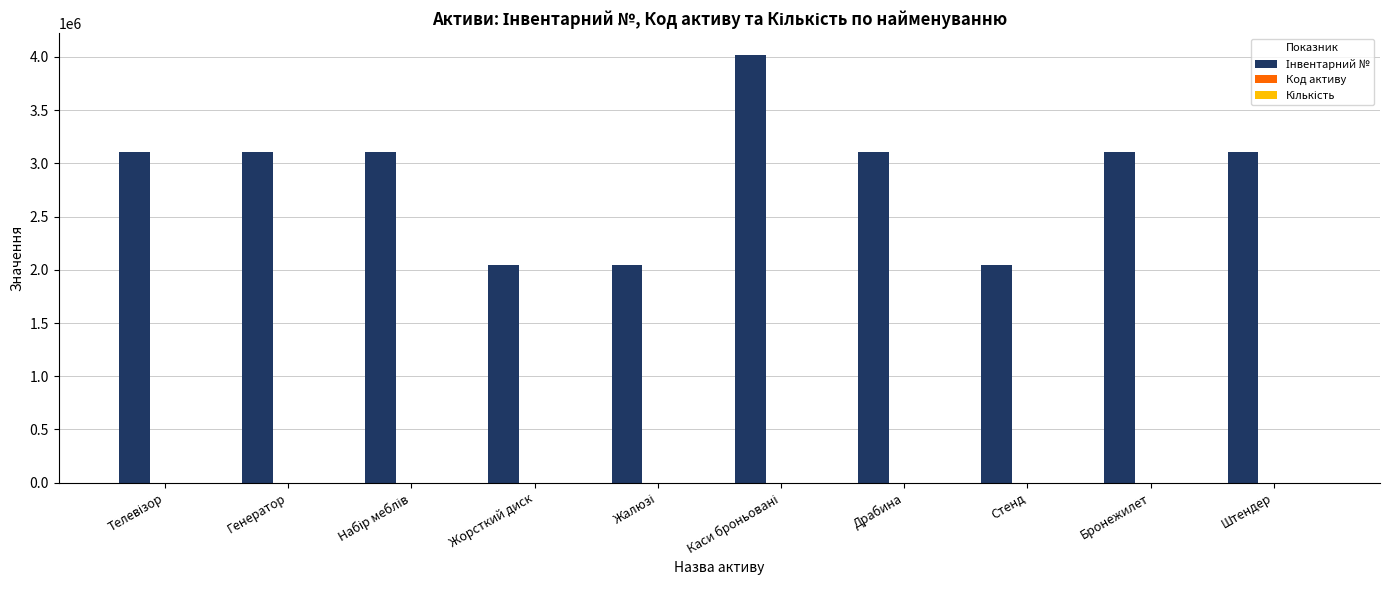

What is the sum of all Інвентарний № values?

28759243